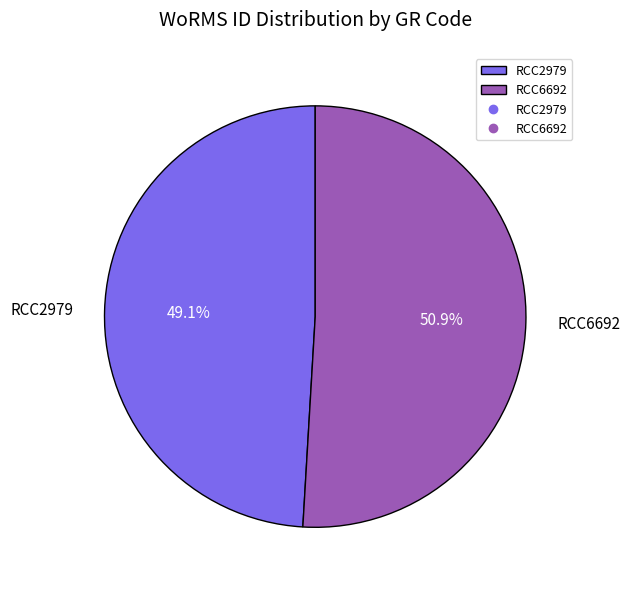

Which slice represents more than half of the pie?

RCC6692